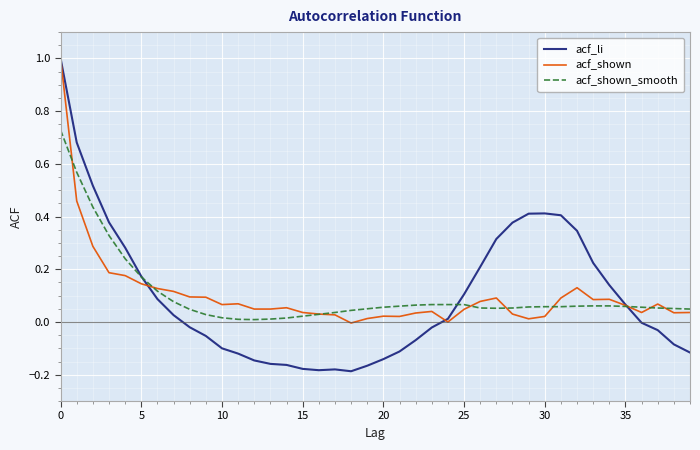

Which series has the widest spread of values?

acf_li